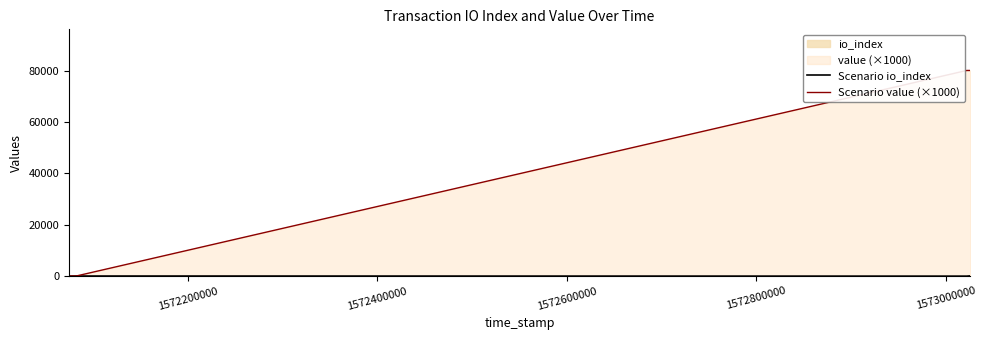

Which series has the largest total across all categories?

Scenario value (×1000)